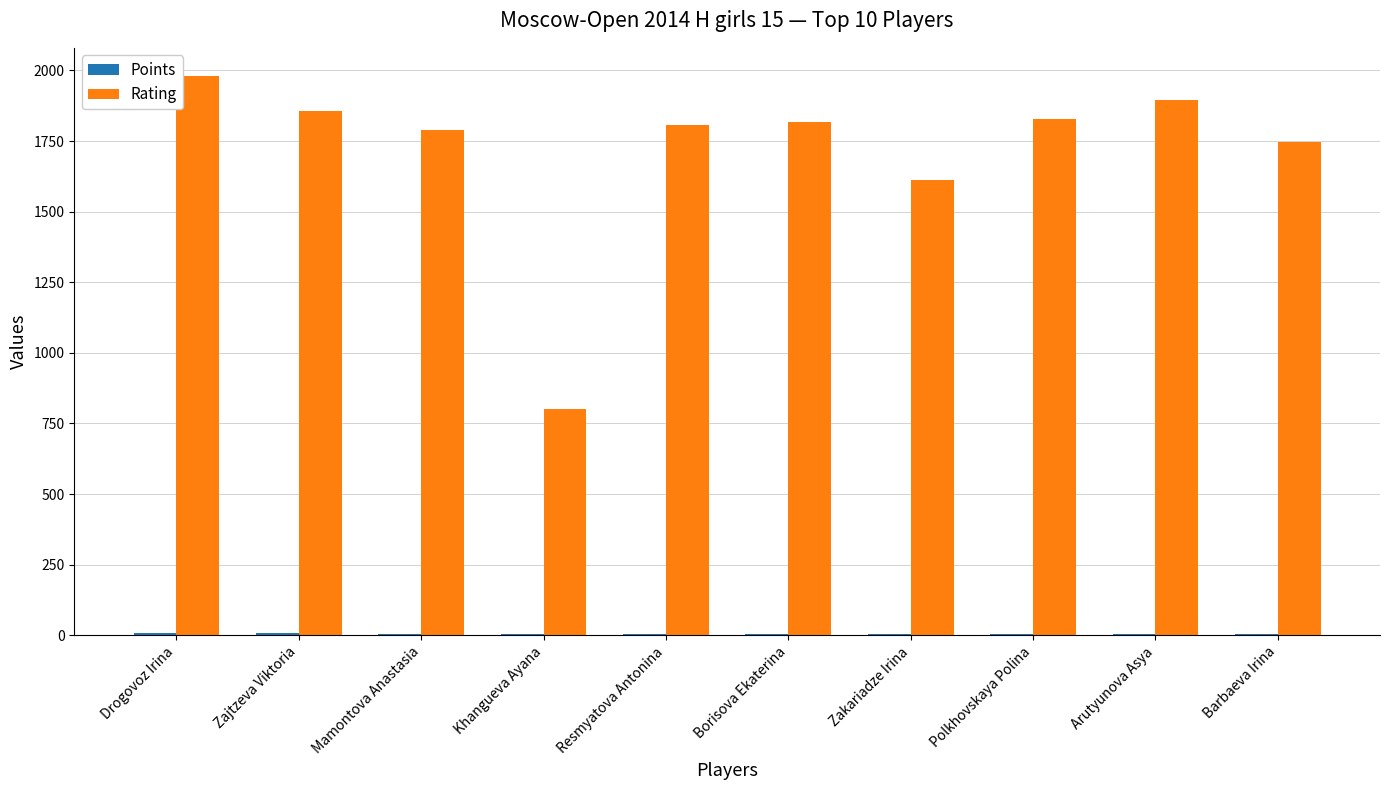

At which label does Rating reach its peak?

Drogovoz Irina